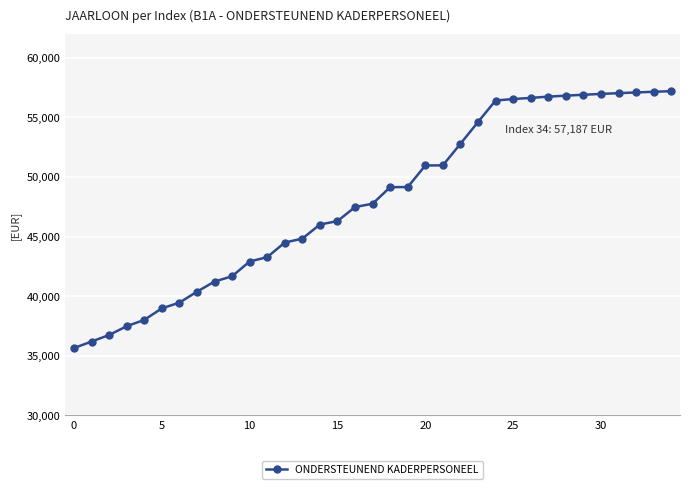

What is the average value?

48050.6